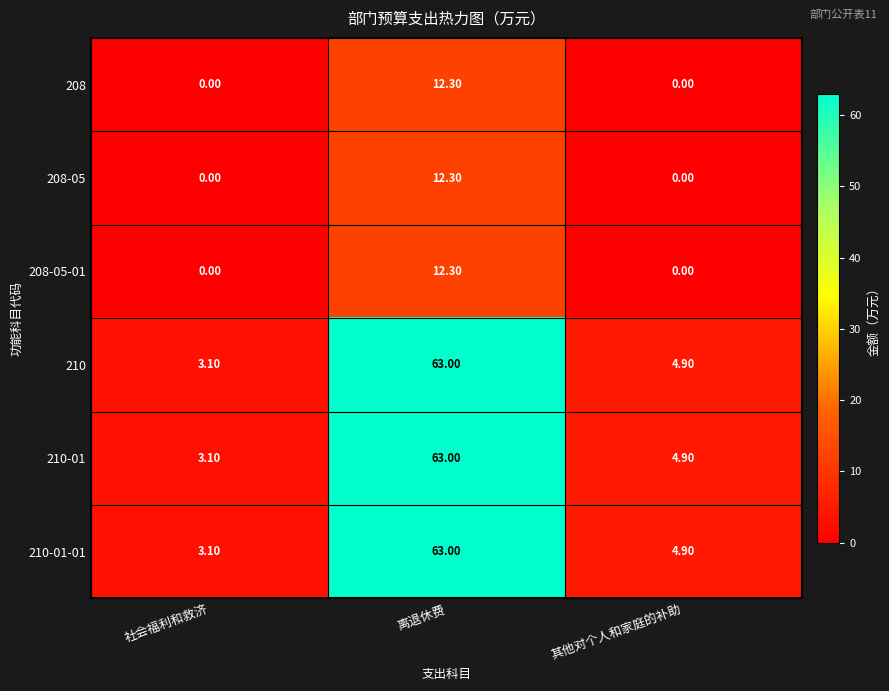

What is the difference between the maximum and second lowest values in the 208-05-01 series?

12.3